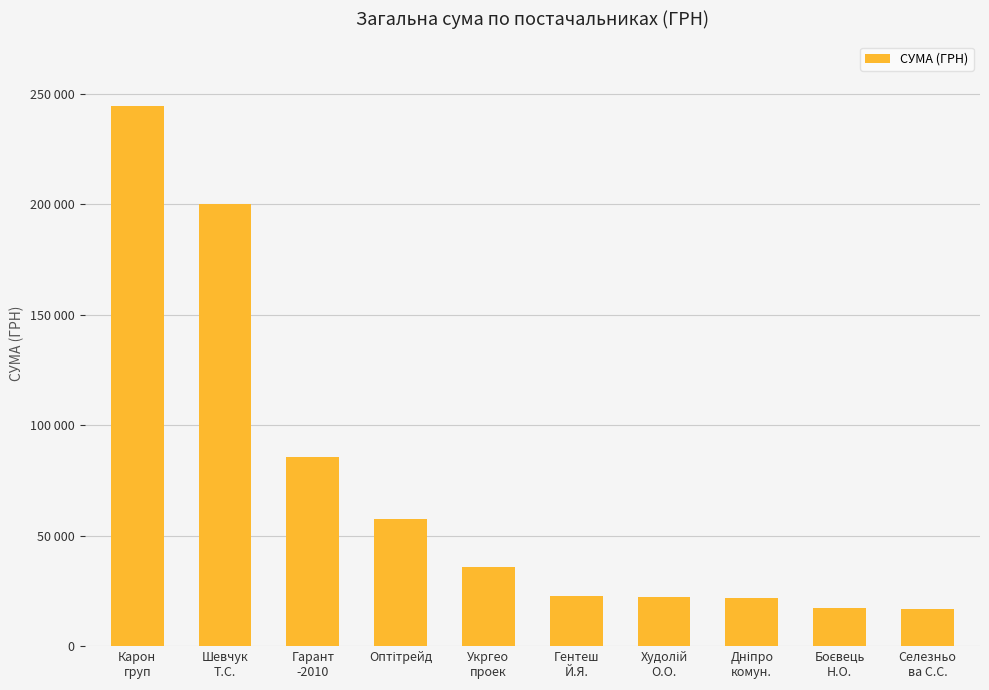

Which label corresponds to the smallest value in the chart?

Селезньо
ва С.С.